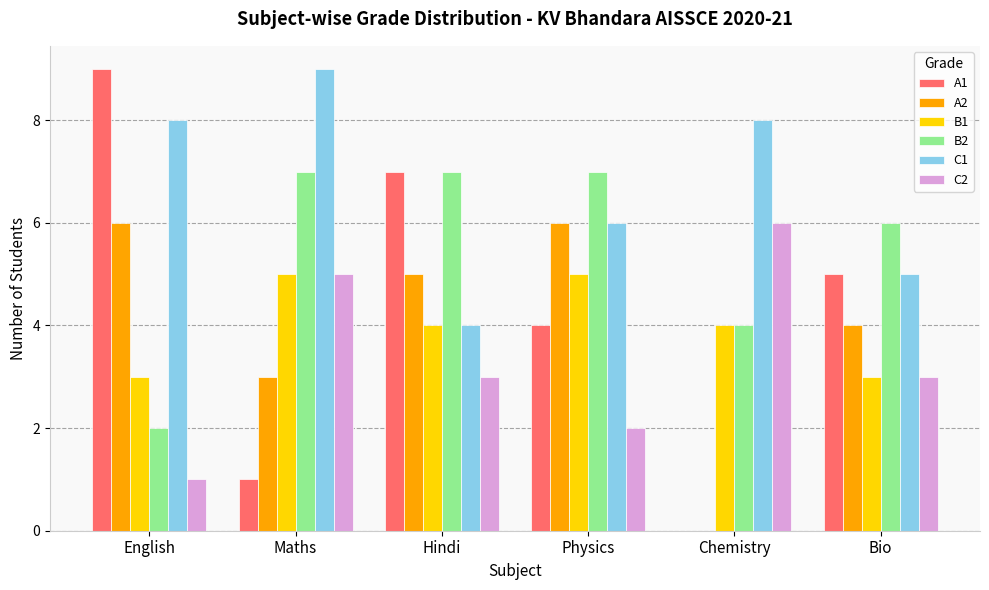

Which series has the largest total across all categories?

C1